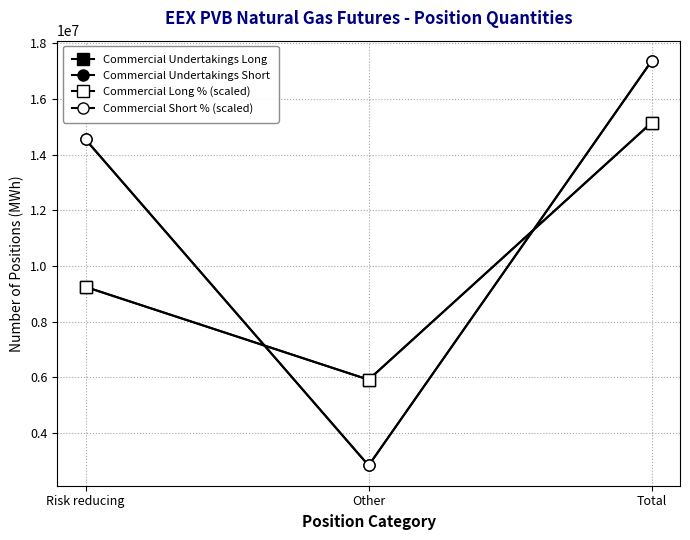

At which category does the chart reach its peak across all series?

Total